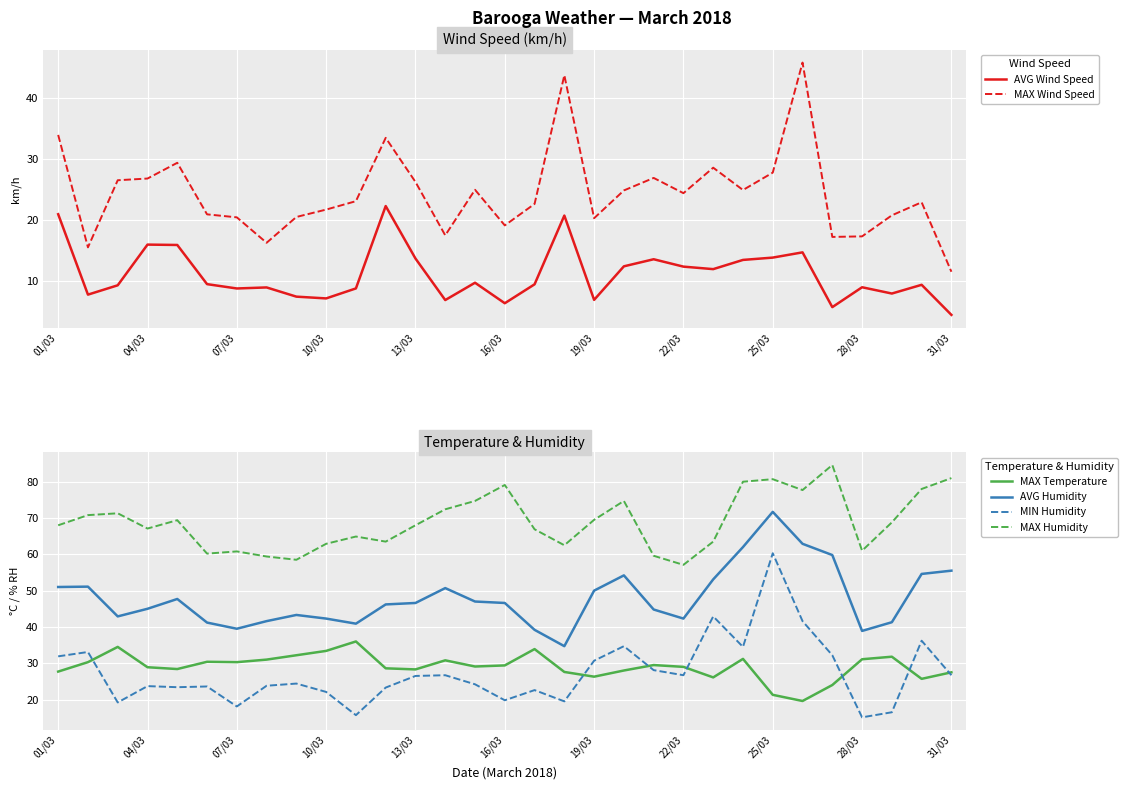

In MIN Humidity, how many points are higher than both neighbors (excluding endpoints)?

10